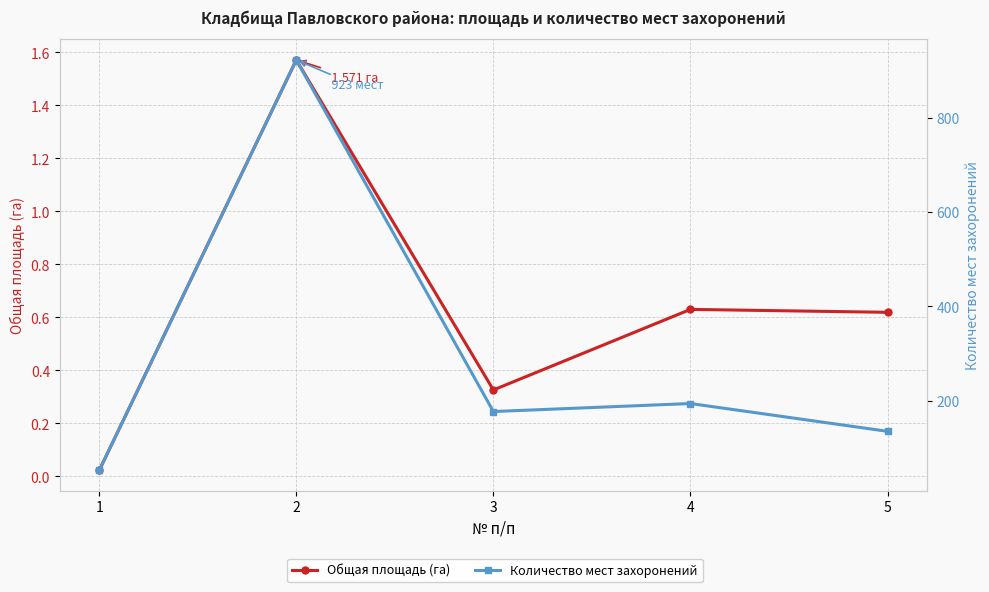

True or false: Количество мест захоронений and Общая площадь (га) intersect in this chart.

False